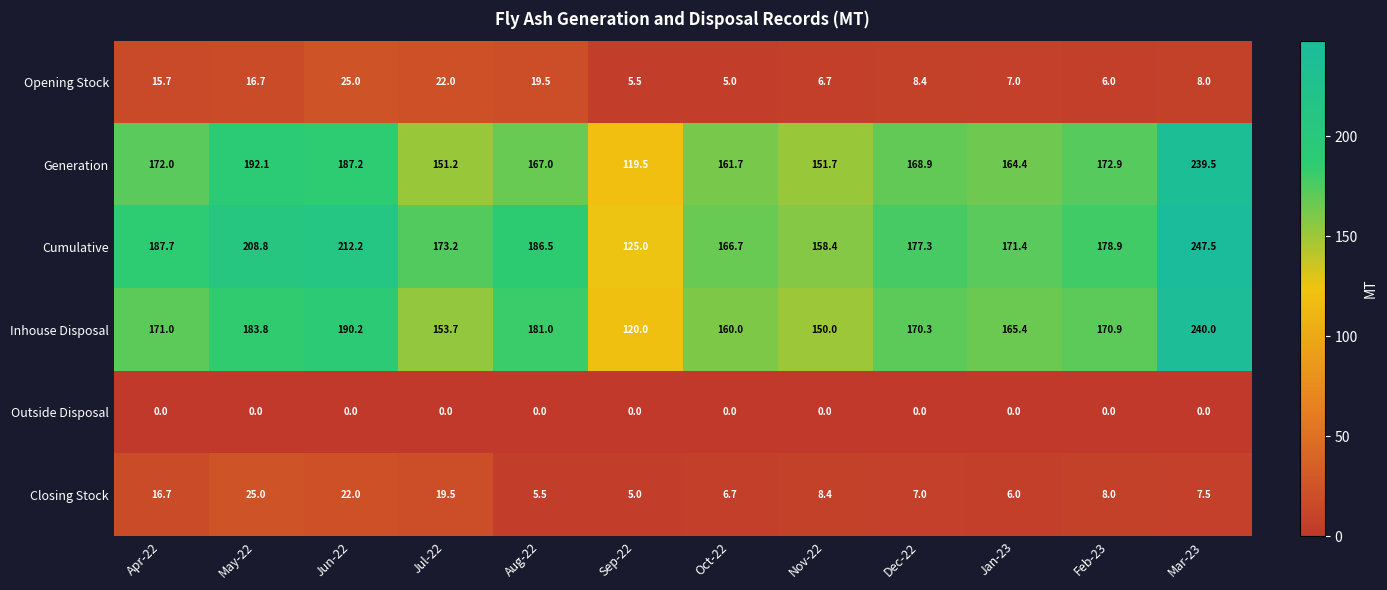

At which category is the sum across all series the highest?

Mar-23